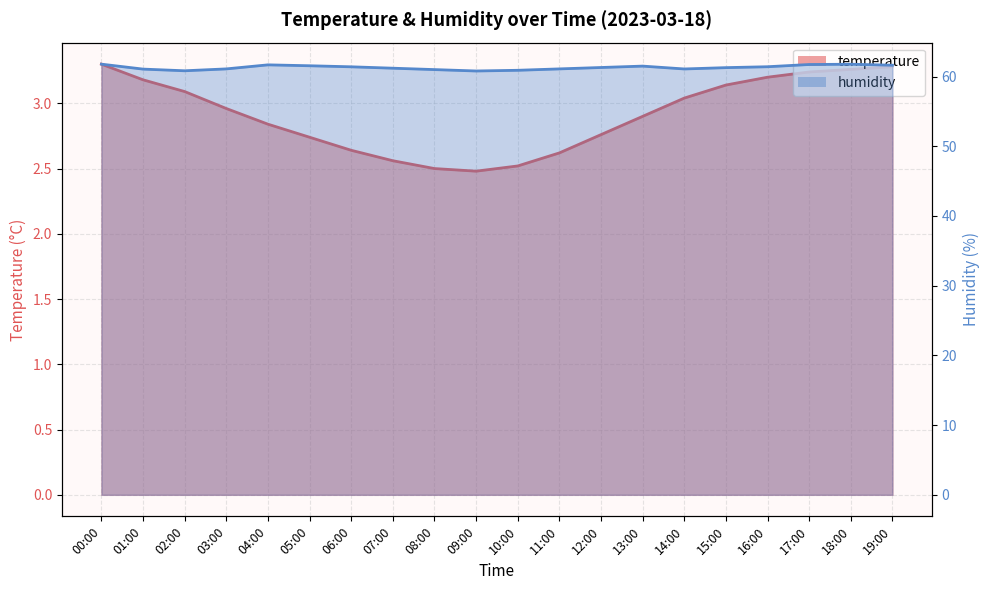

What are all the series names shown in the legend?

temperature, humidity